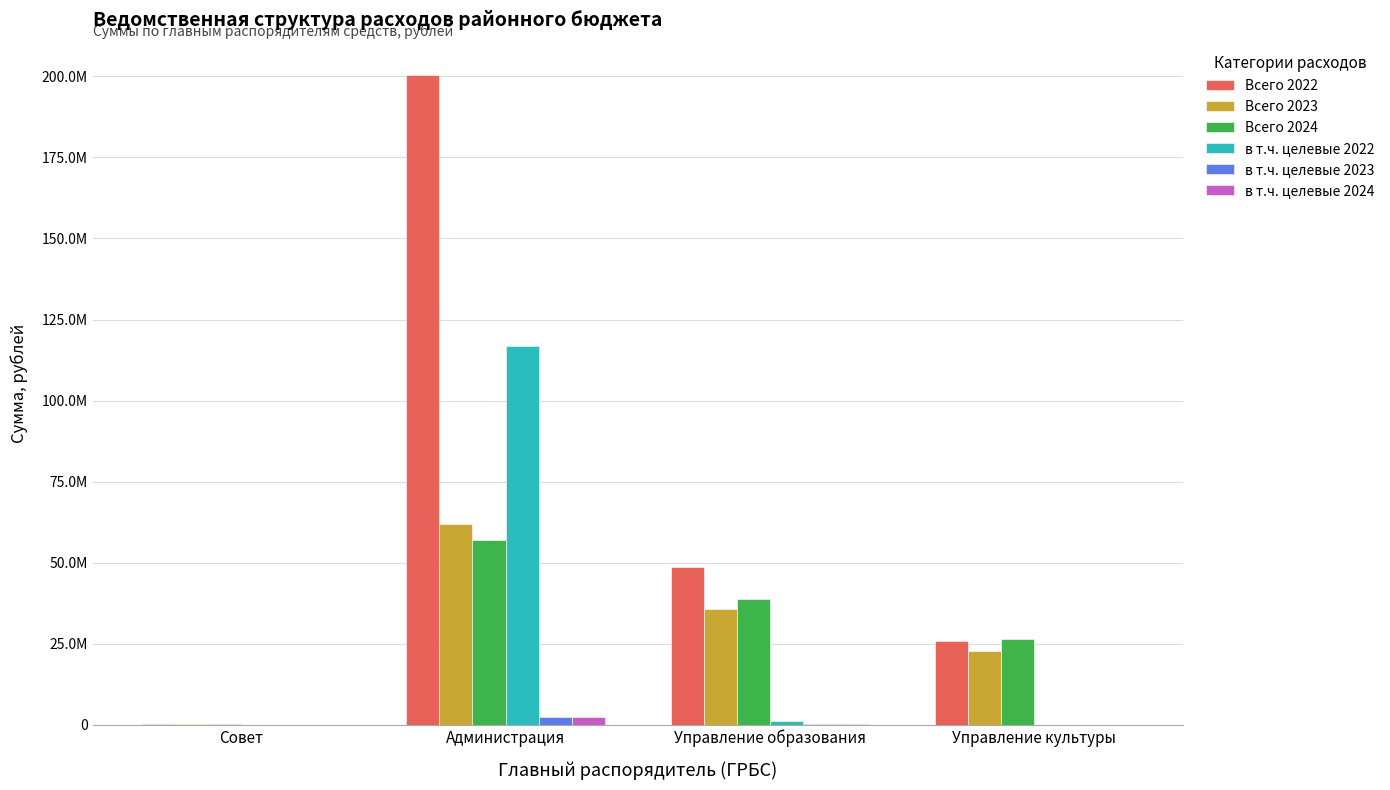

Which series changed the most between Совет and Управление культуры?

Всего 2024